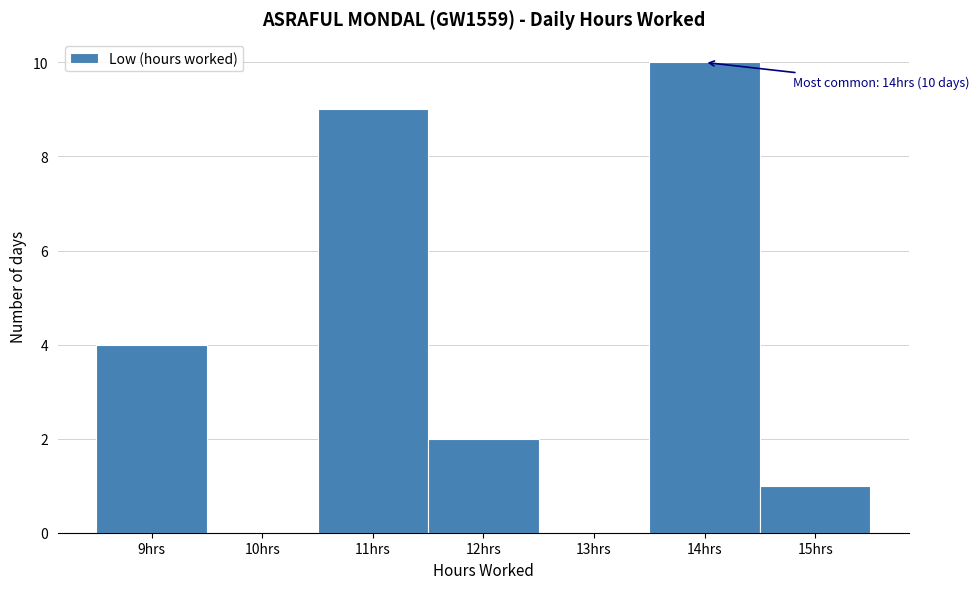

Which range on the x-axis has the tallest bar?

13.5 to 14.5